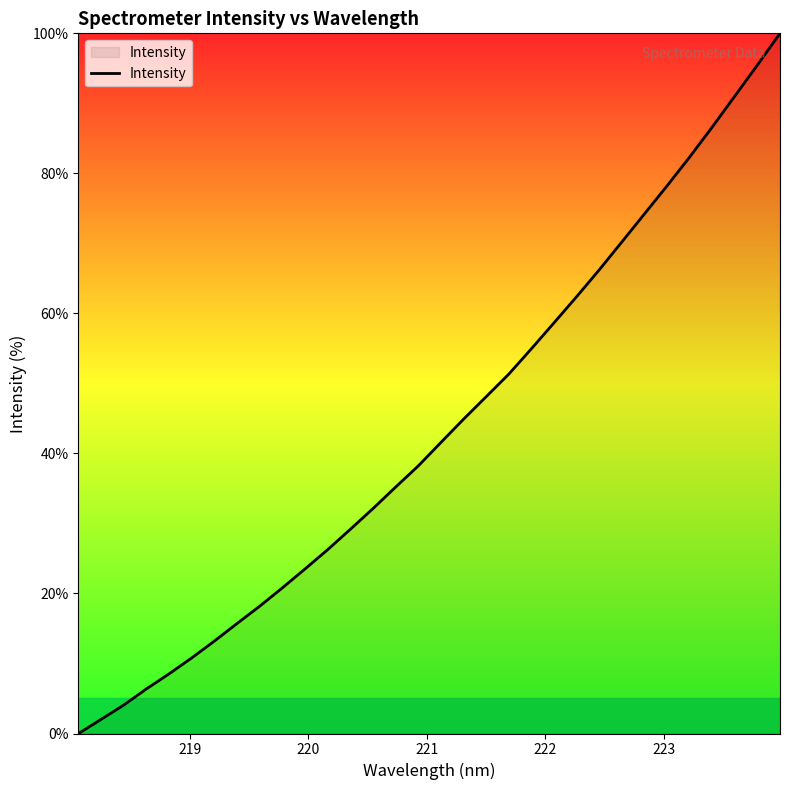

Reading left to right, extract all data points from this chart.

0.0	2.0	4.1	6.4	8.5	10.8	13.2	15.7	18.2	20.8	23.5	26.3	29.2	32.1	35.2	38.2	41.6	44.9	48.1	51.3	54.9	58.6	62.4	66.2	70.2	74.2	78.2	82.3	86.6	91.0	95.5	100.0